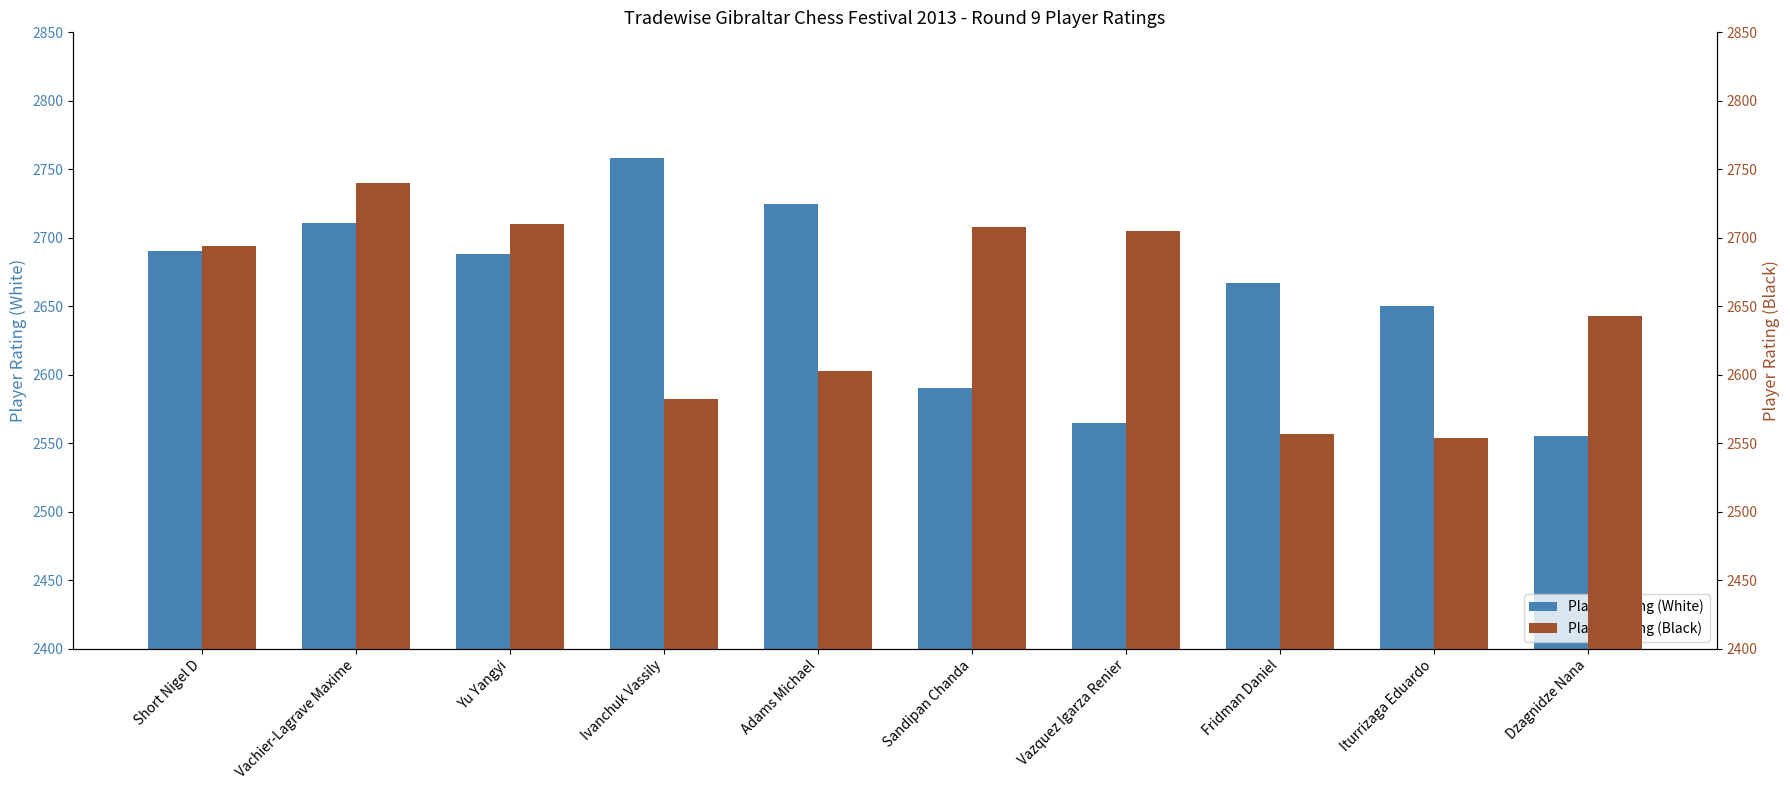

What is the highest value of the Player Rating (Black) series?

2740